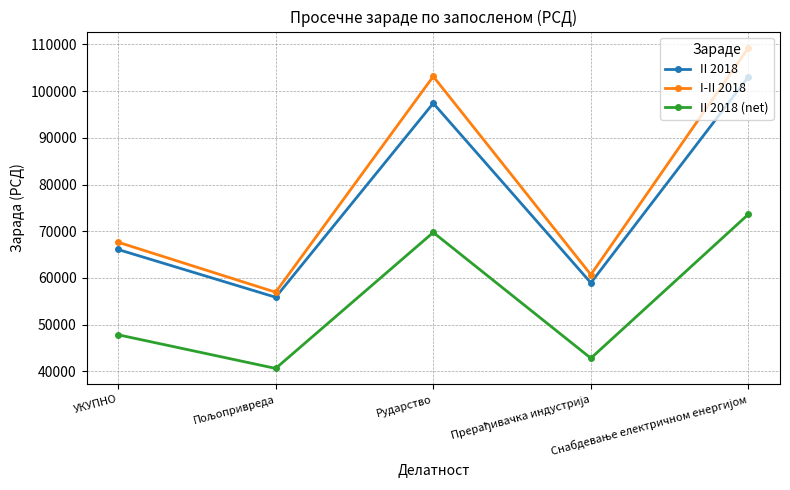

What is the minimum value shown in the chart?

40611